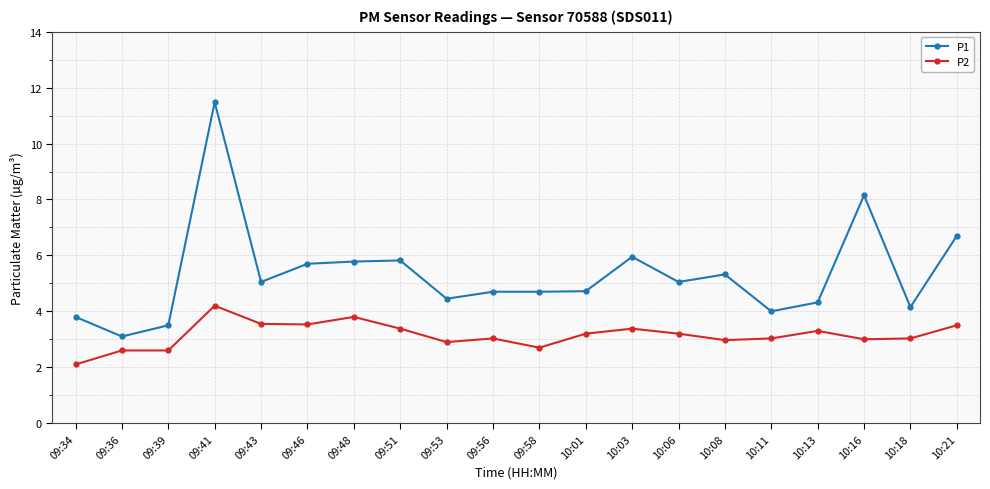

What is the label of the 1st point from the left?

09:34